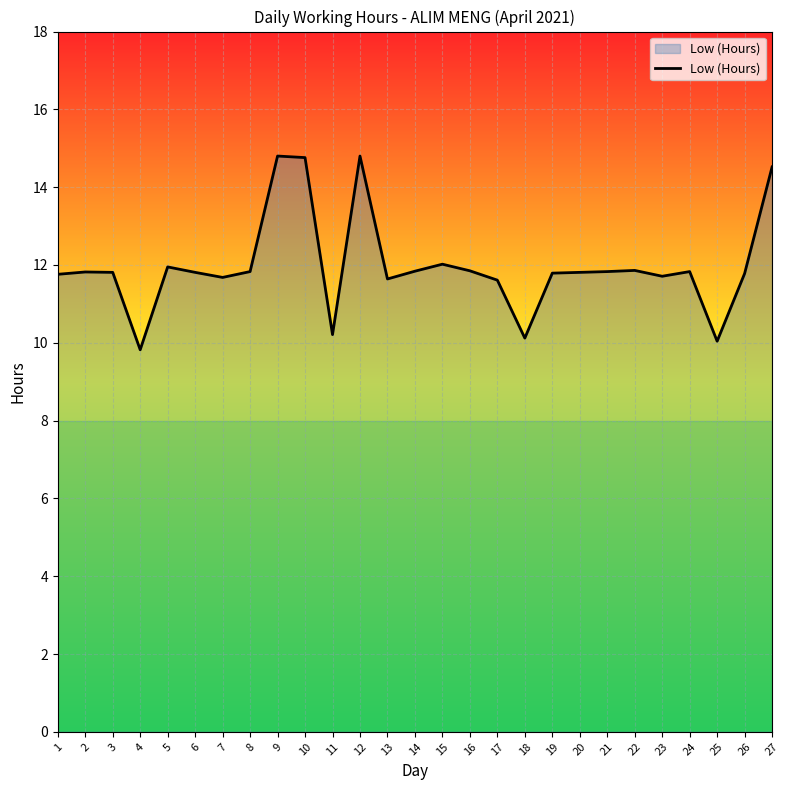

What is the sum of all values?

323.3